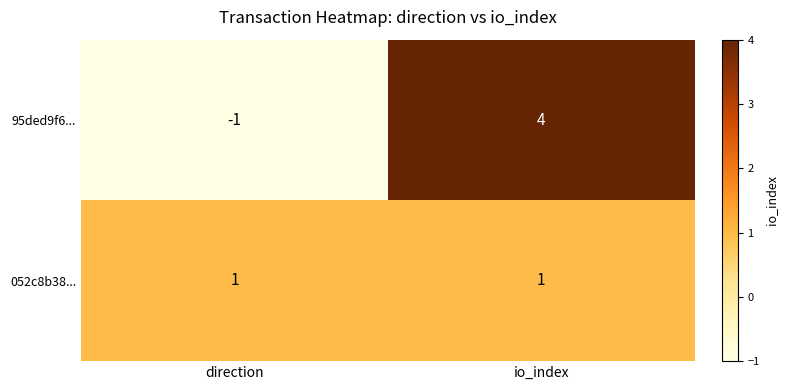

At direction, list the series in order from largest to smallest.

052c8b38..., 95ded9f6...